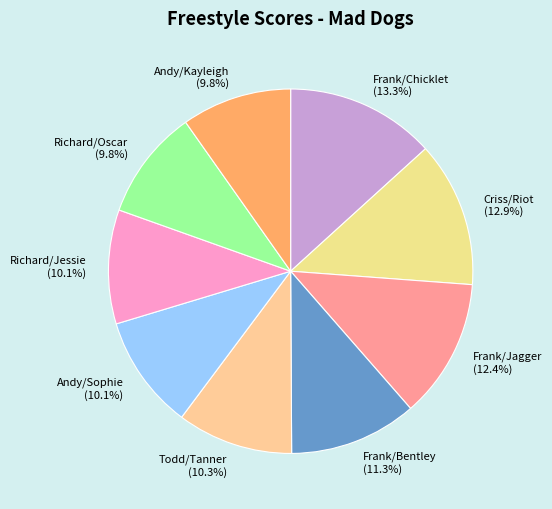

Does Richard/Oscar represent more than half of the total?

No